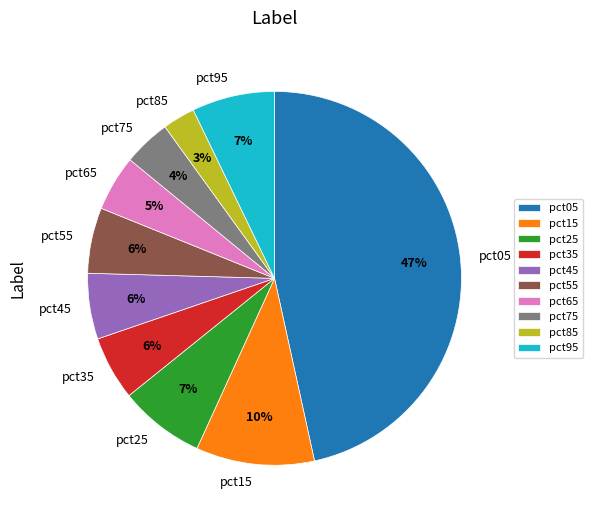

To the nearest percent, what percentage of the pie is pct95?

7%